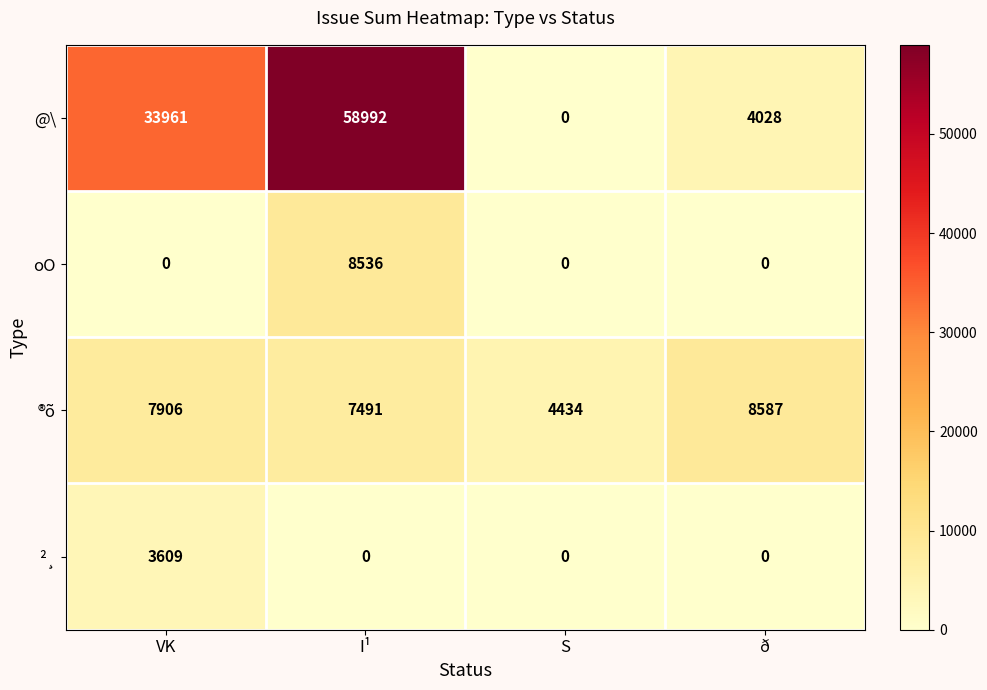

The value of @\ at VK is 8401. True or false?

False